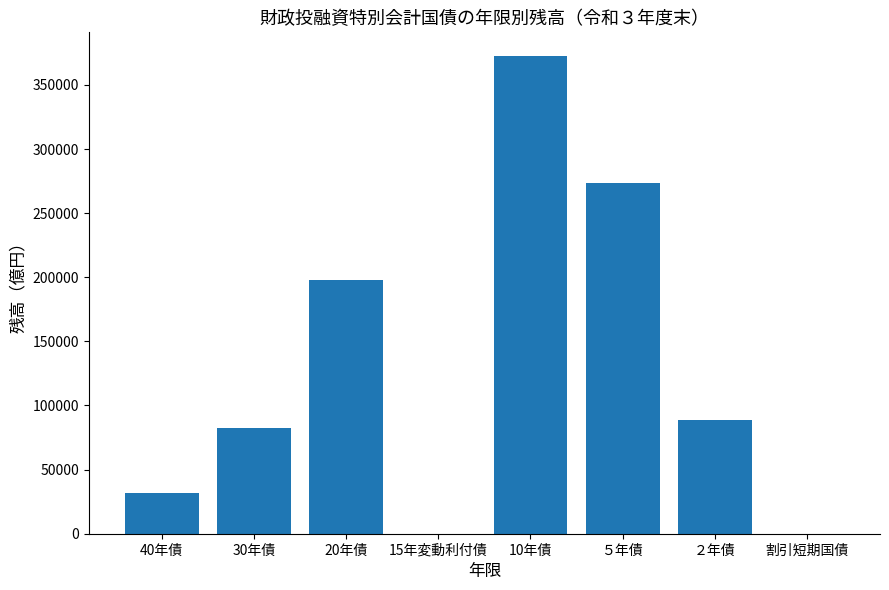

The chart shows a value of 82640 at 30年債. True or false?

True